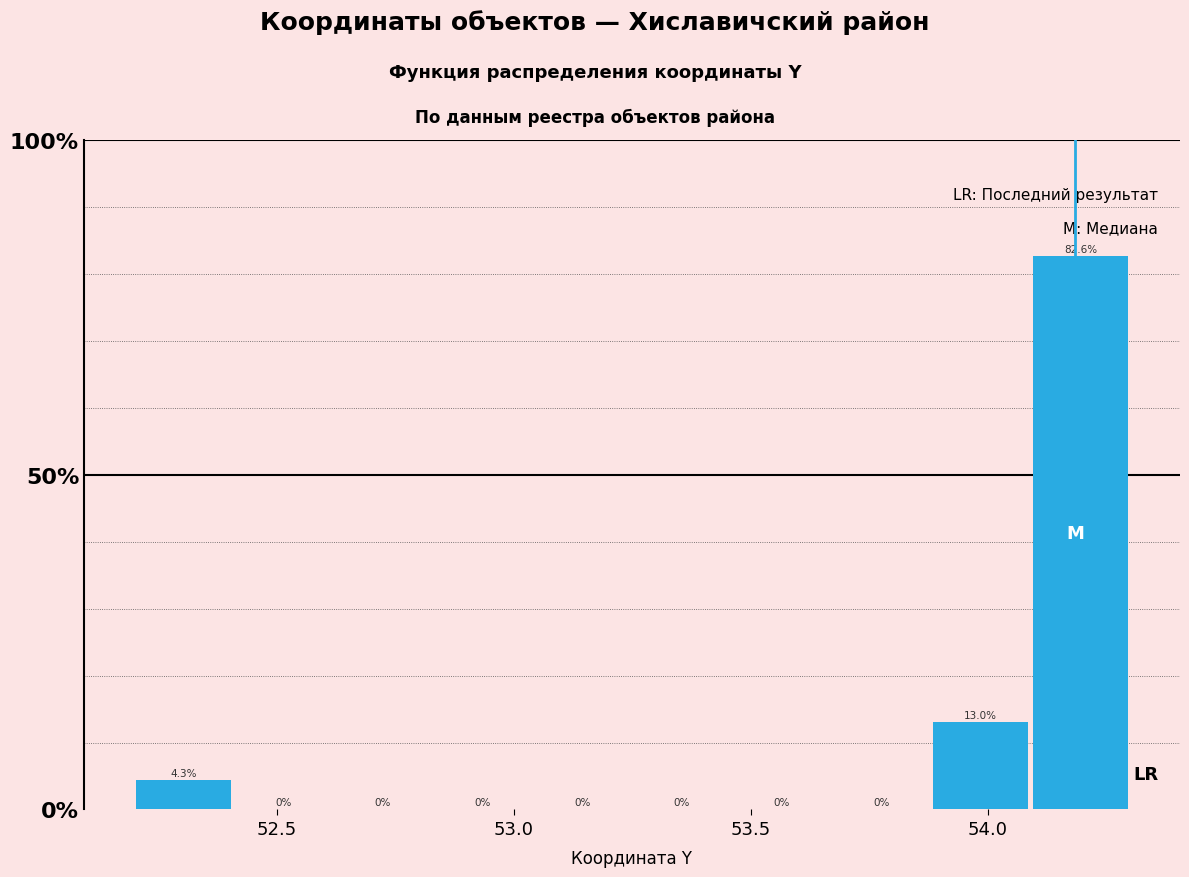

Reading left to right, list every bar in this chart as the range it spans on the x-axis followed by its height. The bar edges are not printed on the chart, so give them approximately, as read against the axis.

52.20 to 52.40: 4.3
52.40 to 52.60: 0.0
52.60 to 52.85: 0.0
52.85 to 53.05: 0.0
53.05 to 53.25: 0.0
53.25 to 53.45: 0.0
53.45 to 53.65: 0.0
53.65 to 53.90: 0.0
53.90 to 54.10: 13.0
54.10 to 54.30: 82.6